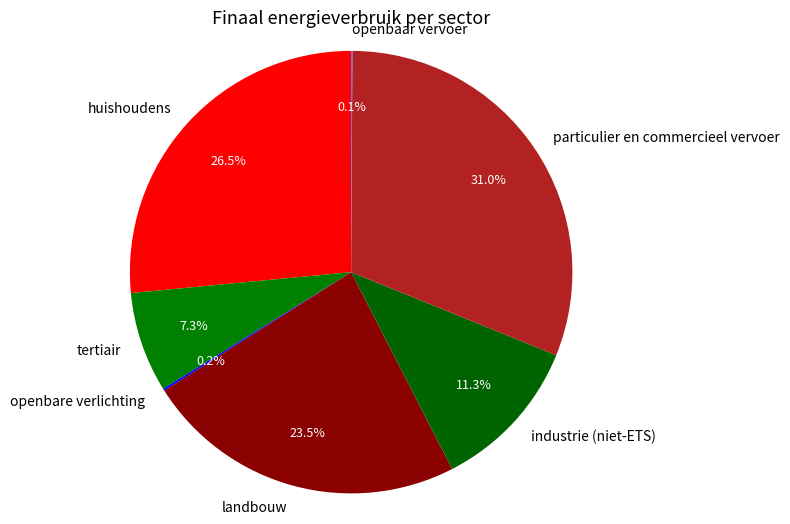

Approximately how many times larger is the value at landbouw compared to industrie (niet-ETS)?

2.1